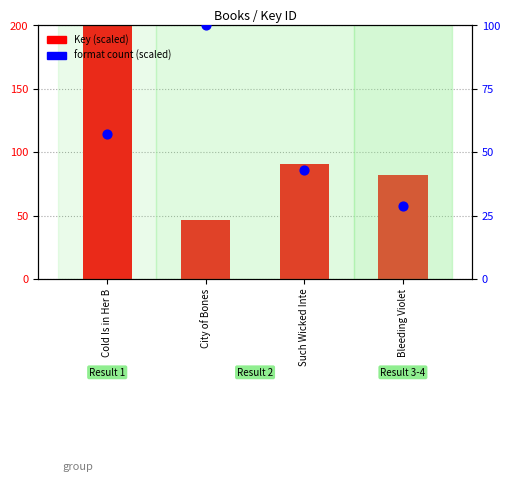

Which series contains the lowest Y value?

Format count (scaled)